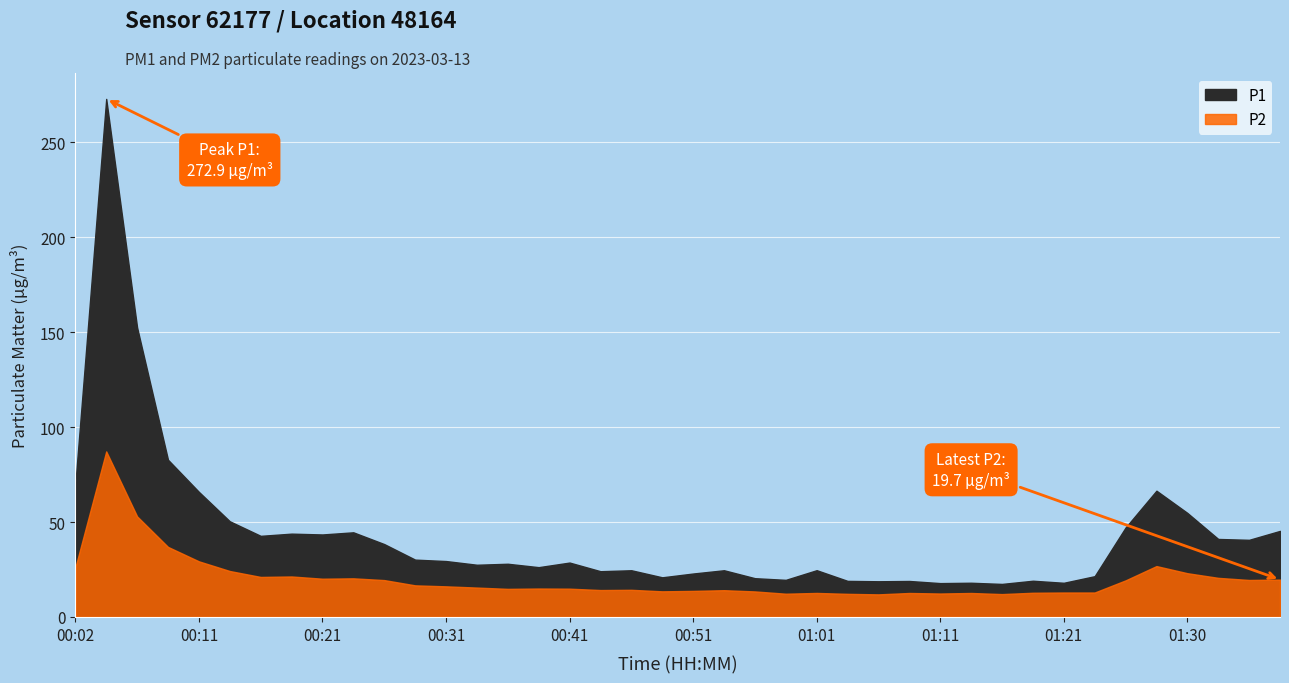

Which series has the largest range (max minus min)?

P1